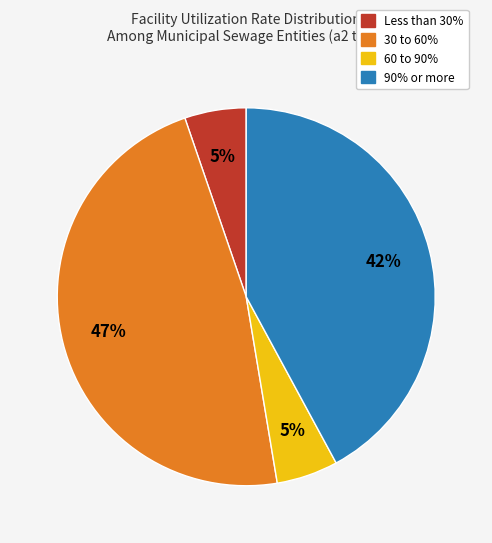

To the nearest percent, what is the average slice percentage?

25%